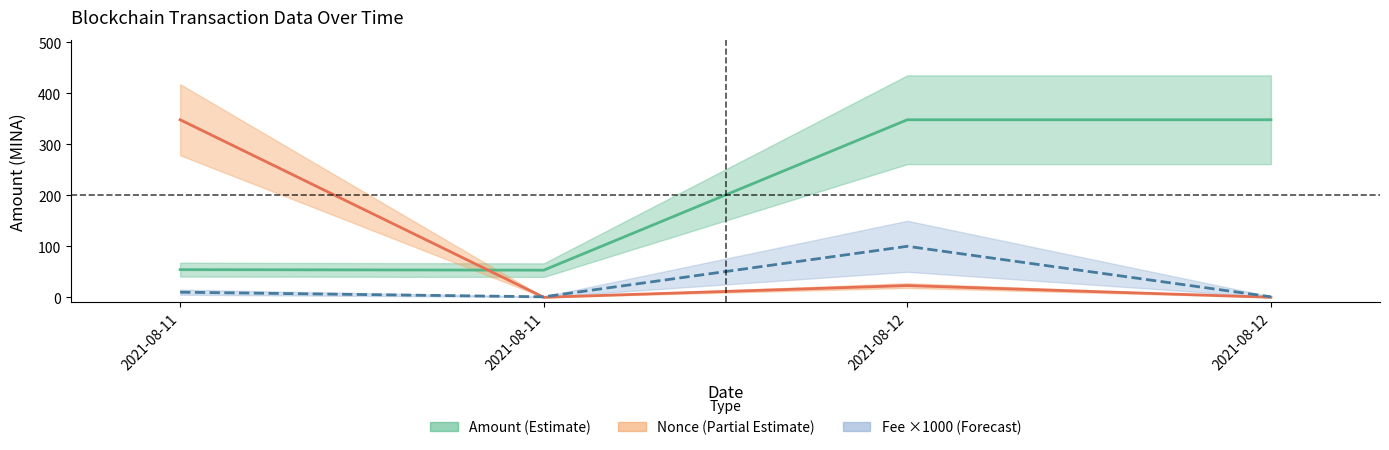

Is this an area chart (filled region under the line)?

No